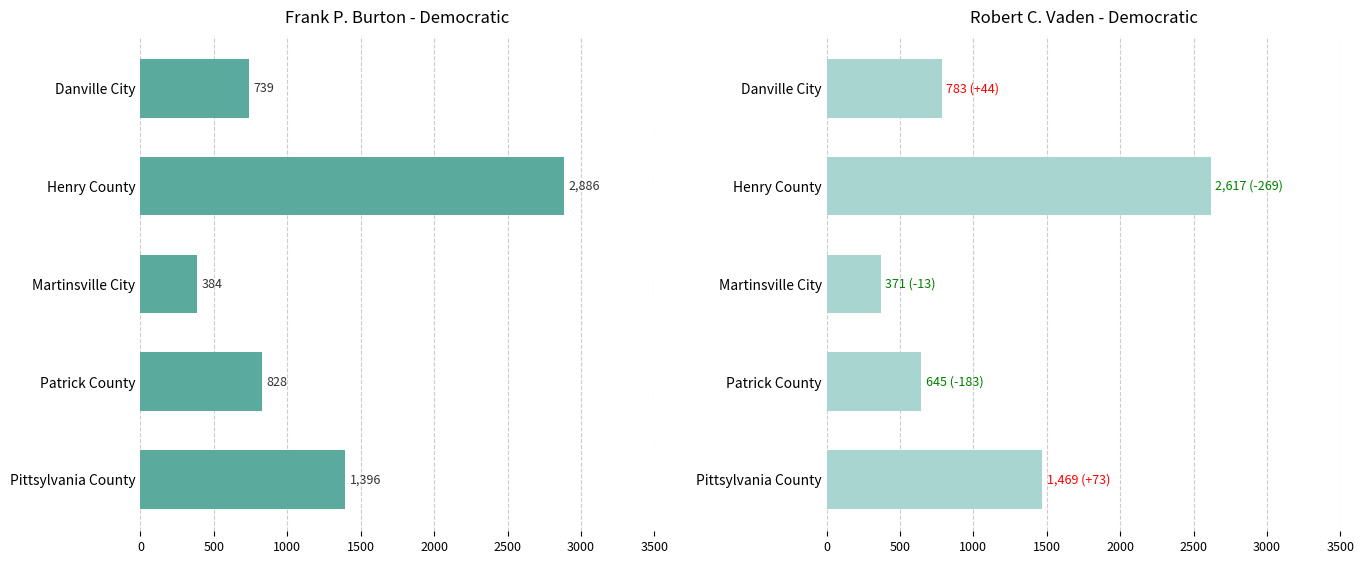

Between Martinsville City and Pittsylvania County, which series saw the biggest shift?

Robert C. Vaden